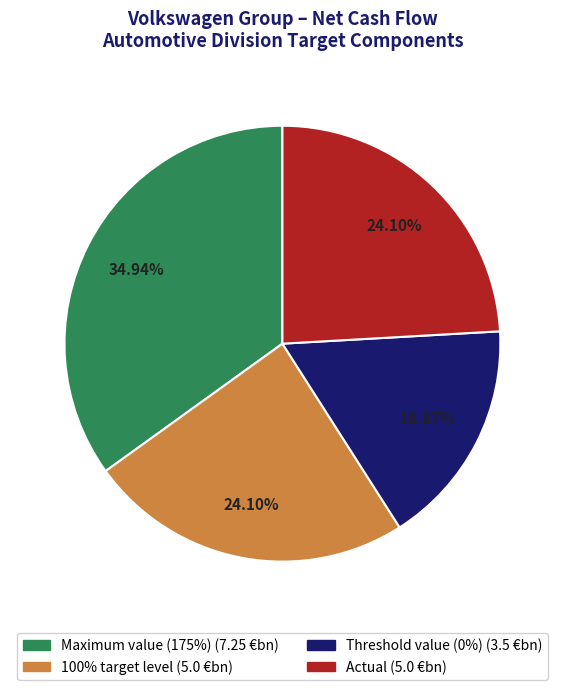

Which category has the smallest portion of the pie?

Threshold value (0%)